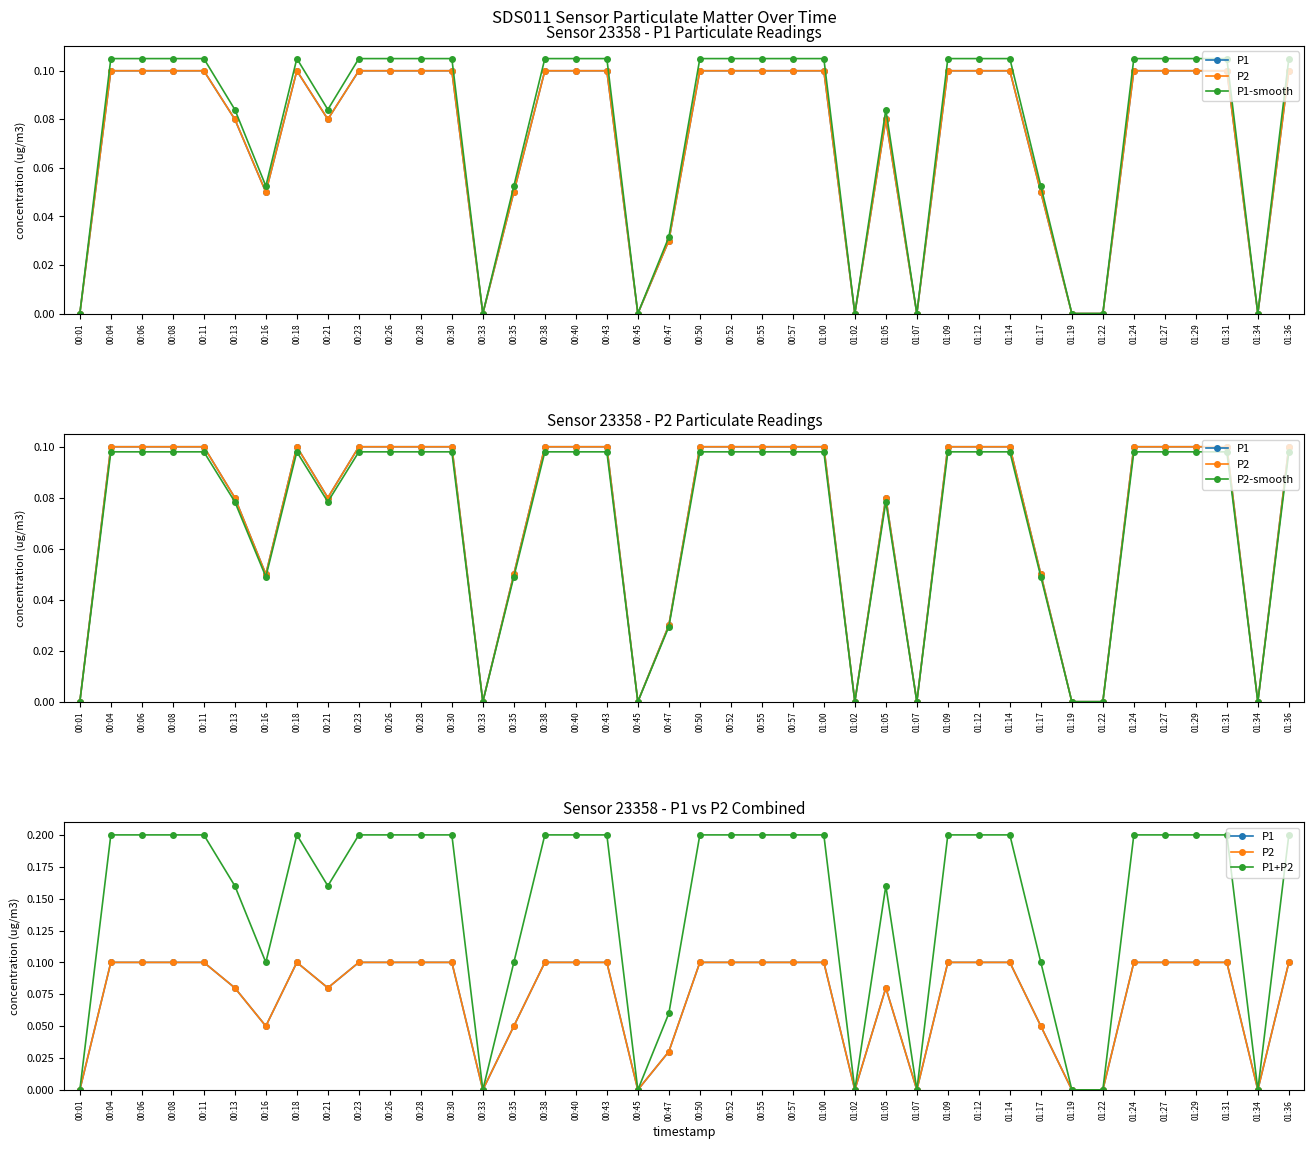

How many lines are shown in the chart?

5